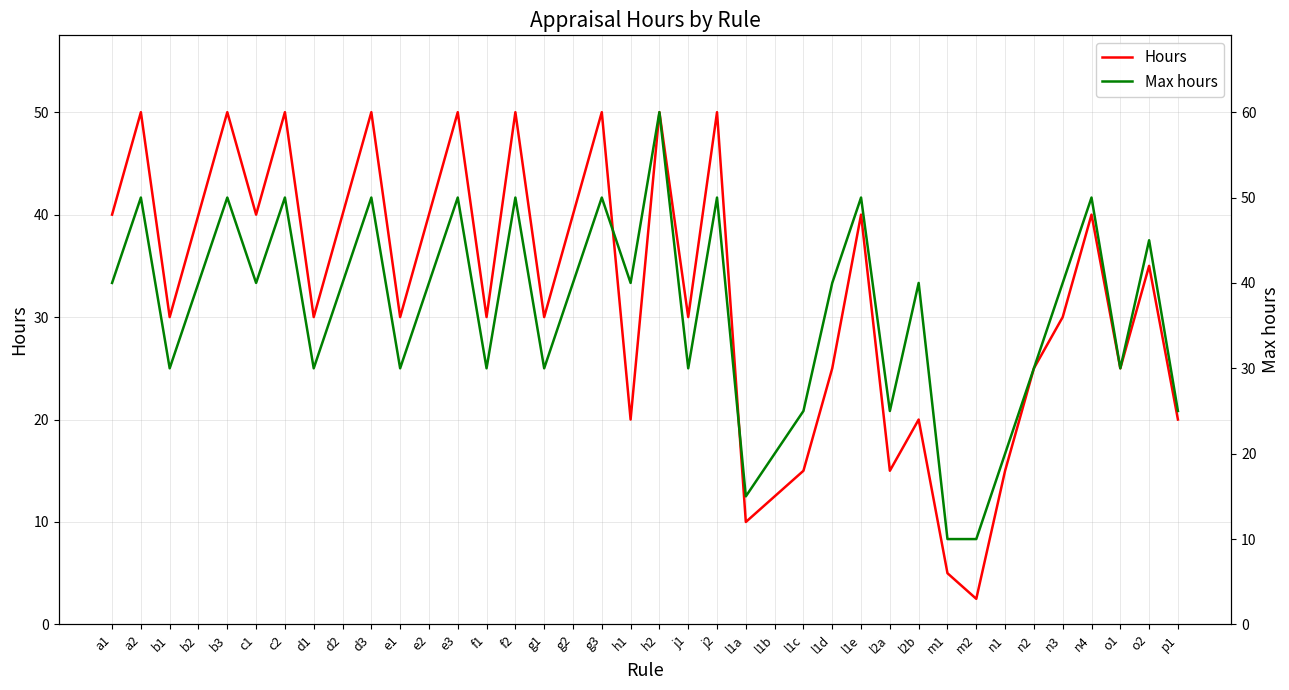

Where is the first local maximum for Hours?

a2